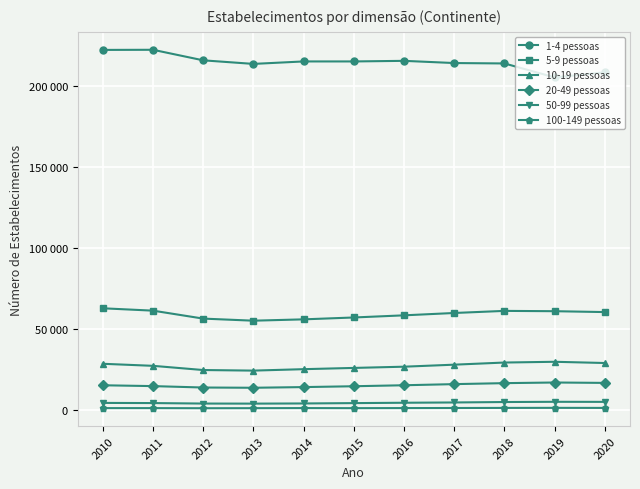

What are all the series names shown in the legend?

1-4 pessoas, 5-9 pessoas, 10-19 pessoas, 20-49 pessoas, 50-99 pessoas, 100-149 pessoas